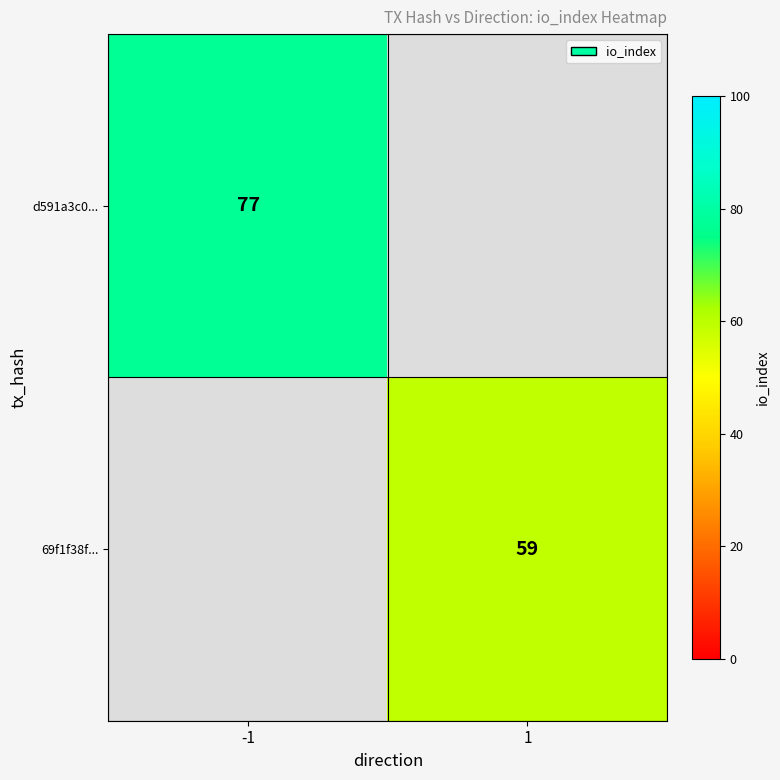

Is it true that d591a3c0... equals 34 at -1?

False